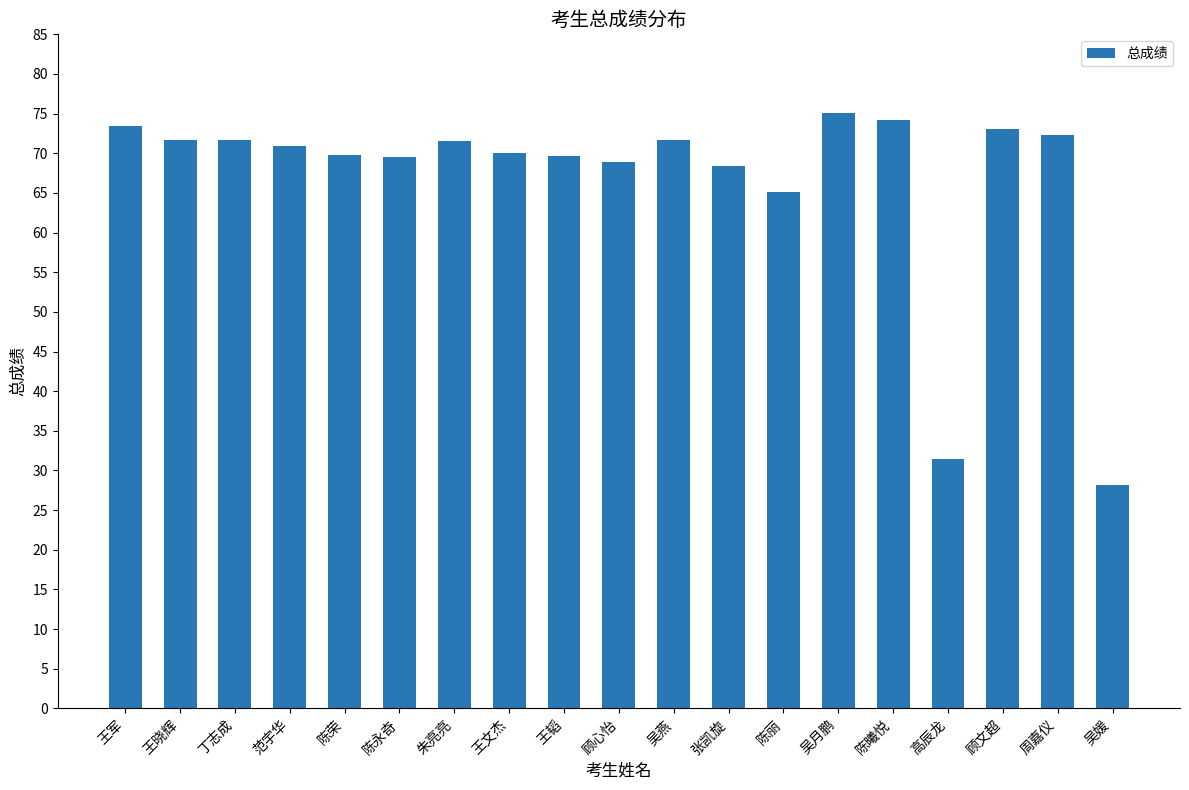

Does the chart contain any negative values?

No